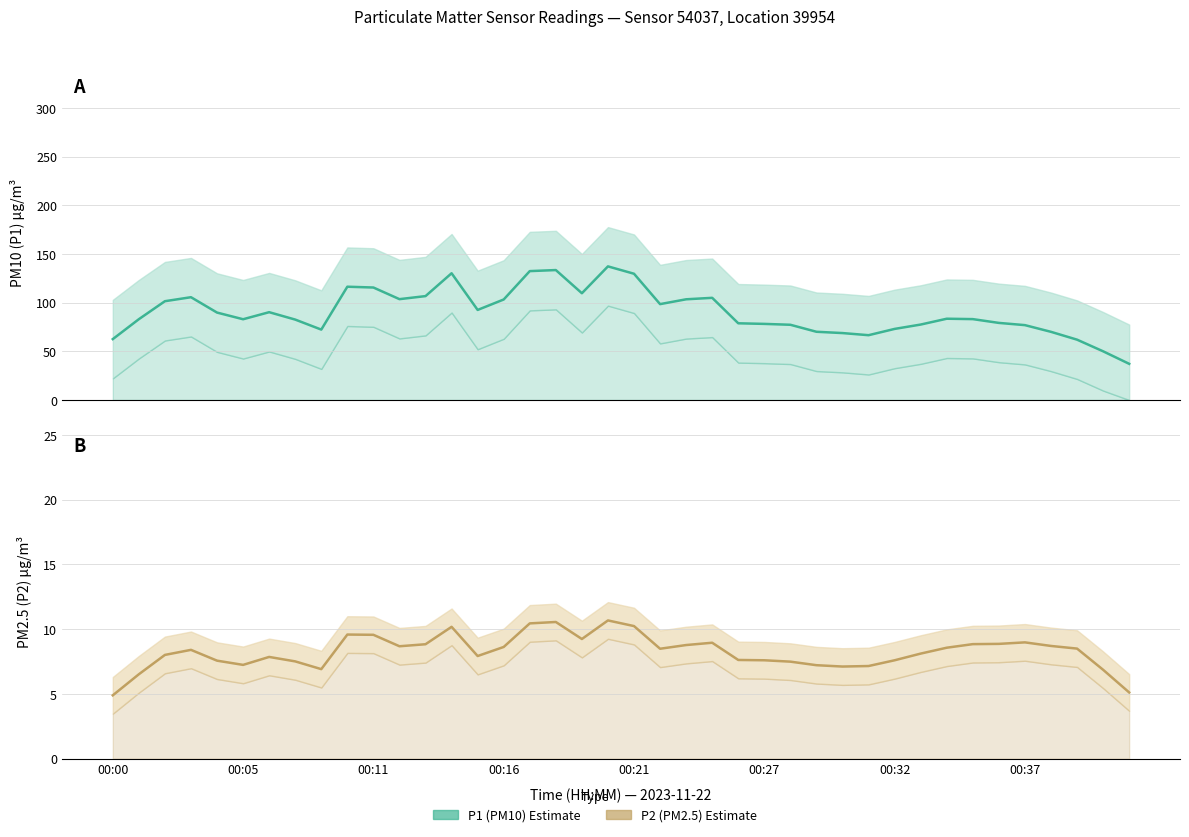

Which category has the lowest value across all series?

00:00